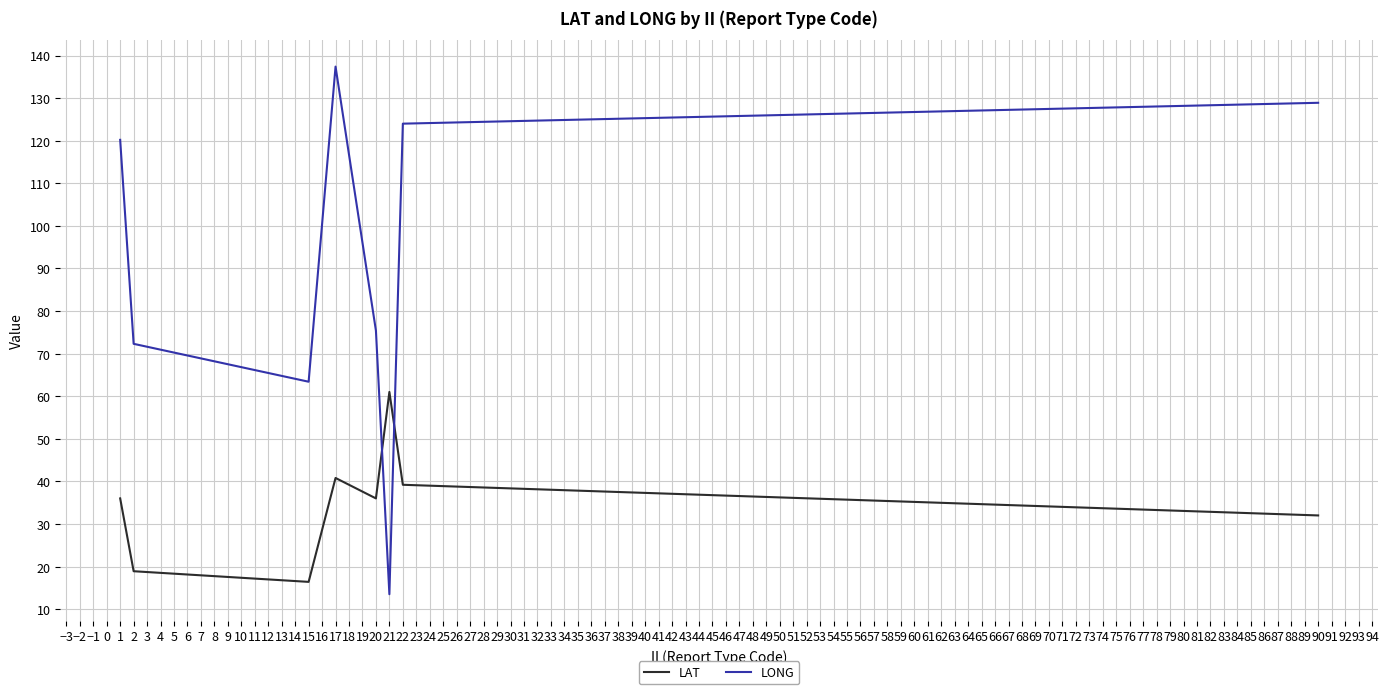

At which category is the sum across all series the highest?

17